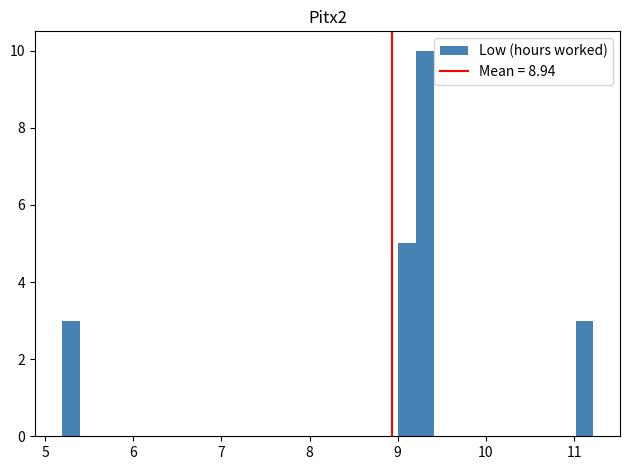

Read against the x-axis, roughly where is the centre of the tallest bar?

9.3